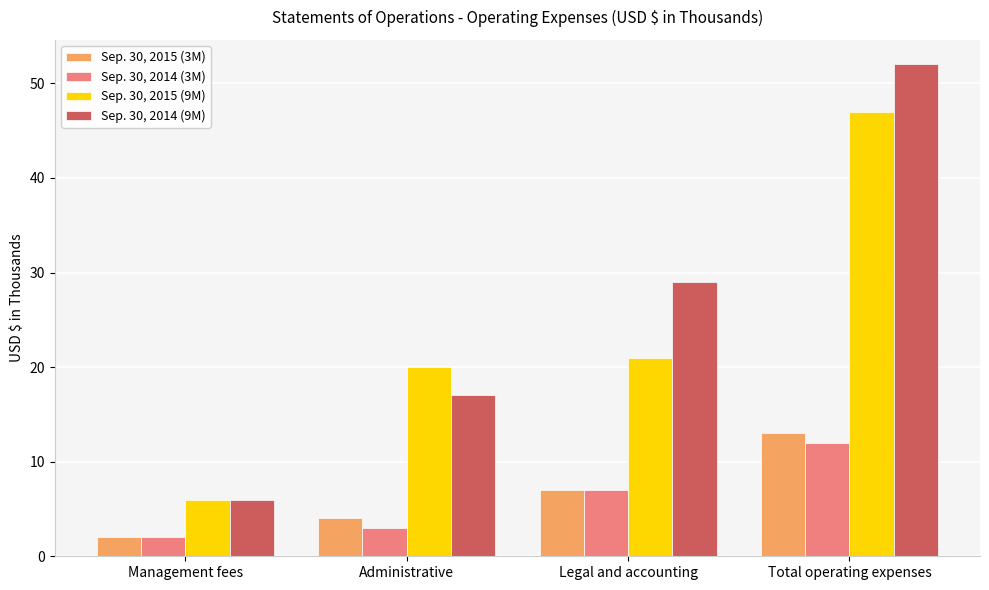

What is the difference between the Sep. 30, 2015 (3M) values at Administrative and Total operating expenses?

9